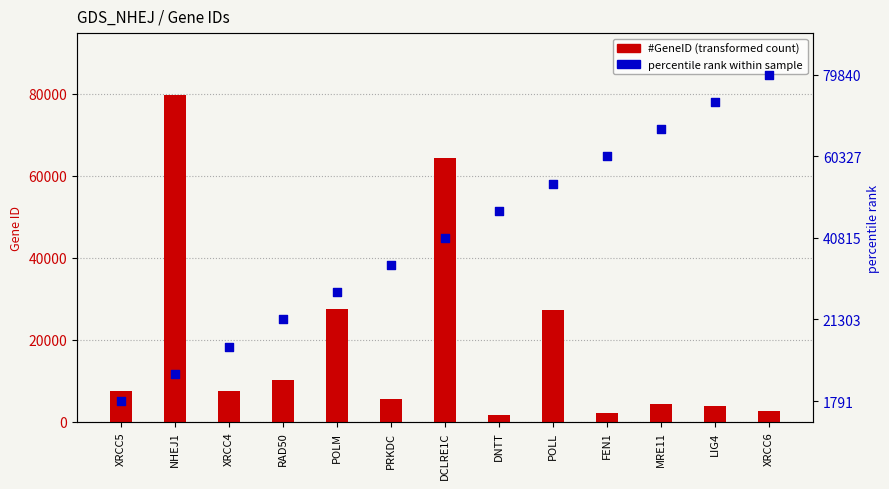

What is the total value across all series at PRKDC?

39902.4